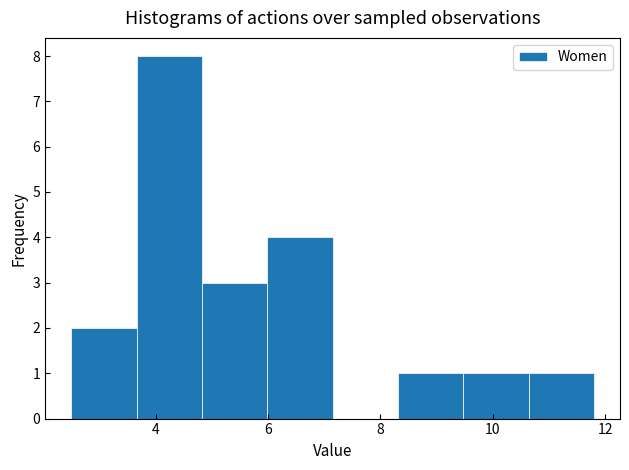

Which range on the x-axis has the tallest bar?

3.6 to 4.8